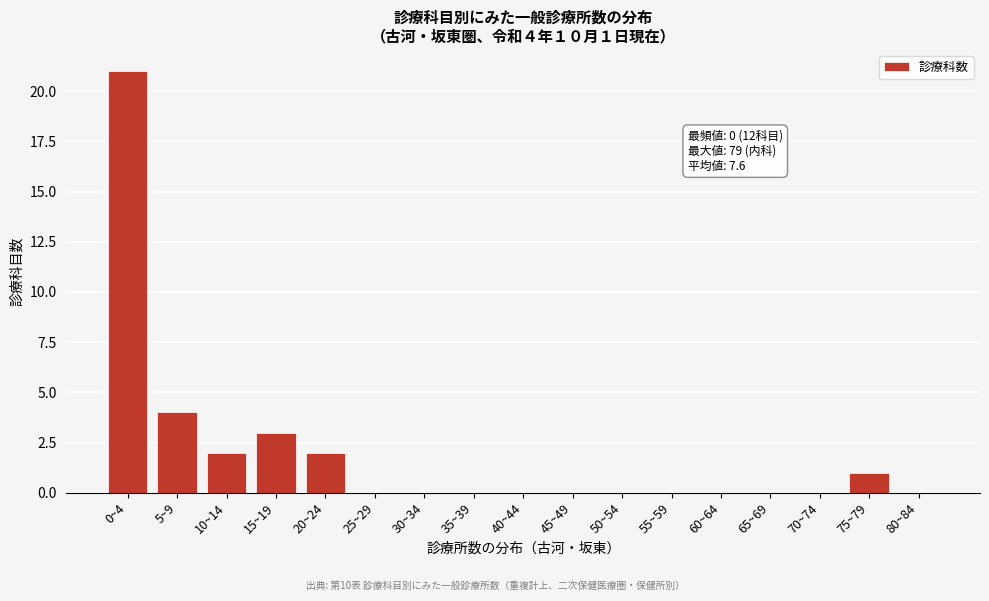

True or false: the data shows 9 at 35~39.

False